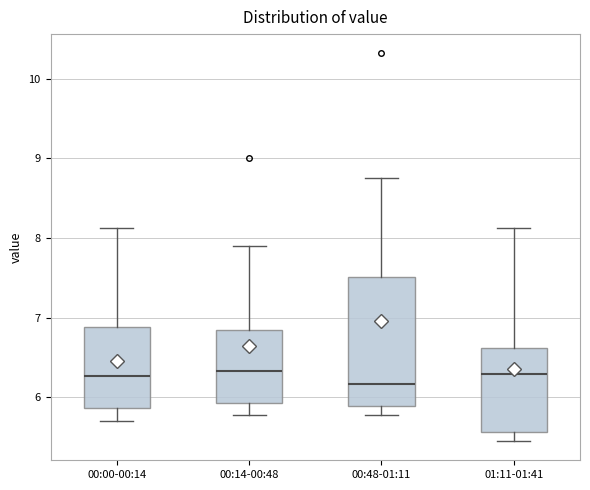

Reading left to right, read every box against the y-axis: the position of its median line, the range the box covers, and the ends of its whiskers. The values are not printed on the chart, so give them approximately, as read against the axis.

00:00-00:14: median 6.3, box 5.9 to 6.9, whiskers 5.7 to 8.1
00:14-00:48: median 6.3, box 5.9 to 6.8, whiskers 5.8 to 7.9
00:48-01:11: median 6.2, box 5.9 to 7.5, whiskers 5.8 to 8.8
01:11-01:41: median 6.3, box 5.6 to 6.6, whiskers 5.5 to 8.1